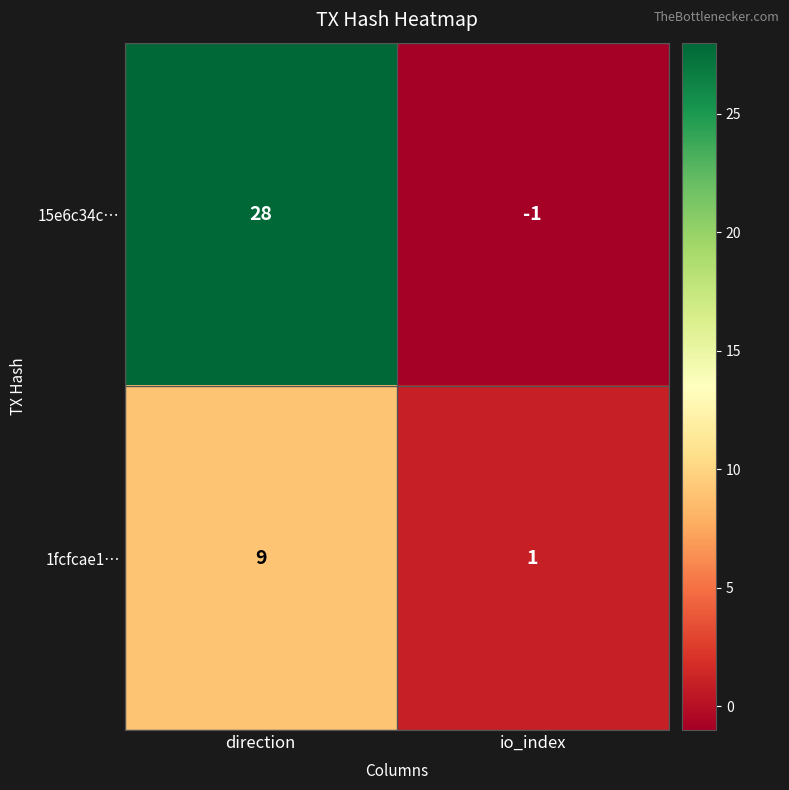

At which label is 15e6c34c… closest to 13?

io_index